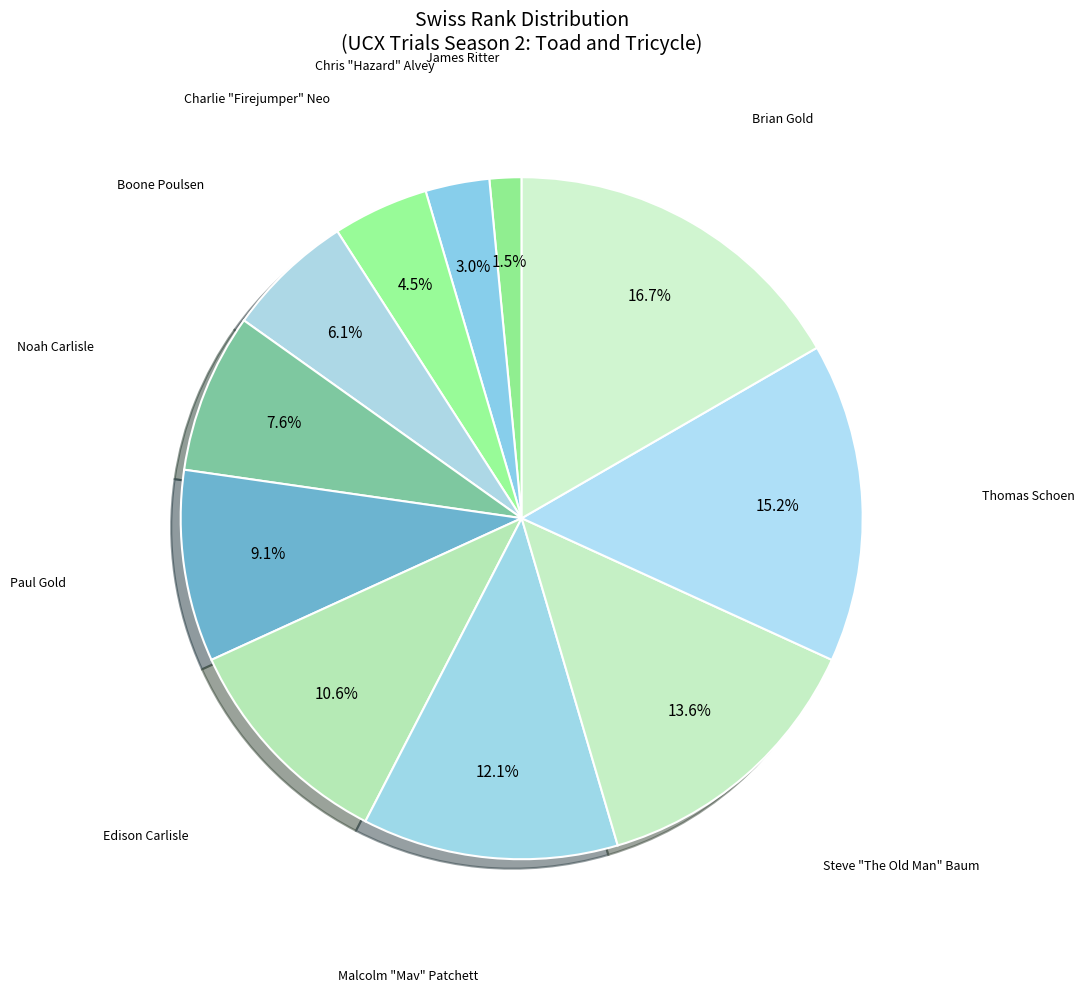

Count the number of slices in the pie.

11